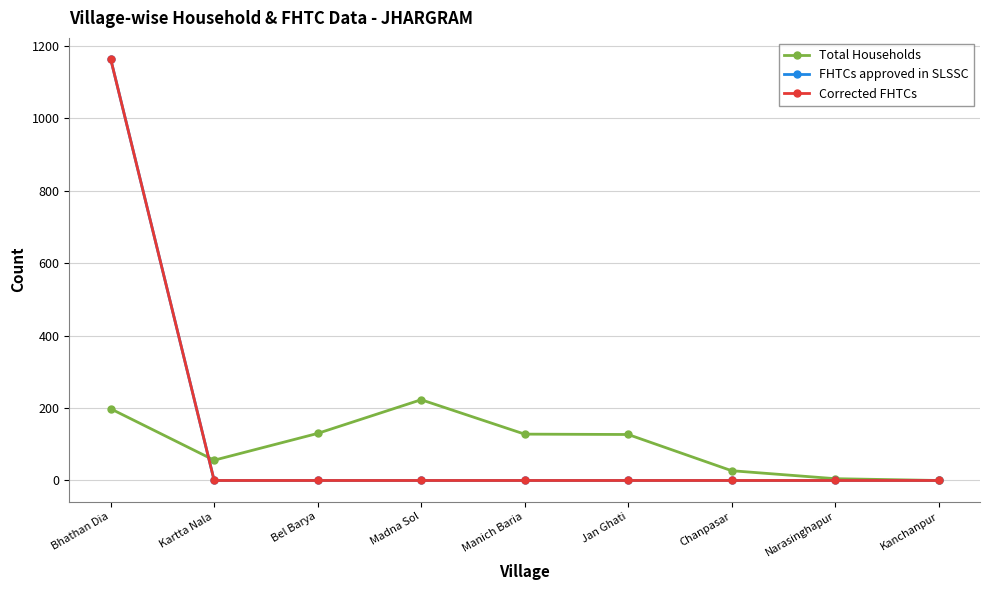

Is this an area chart (filled region under the line)?

No